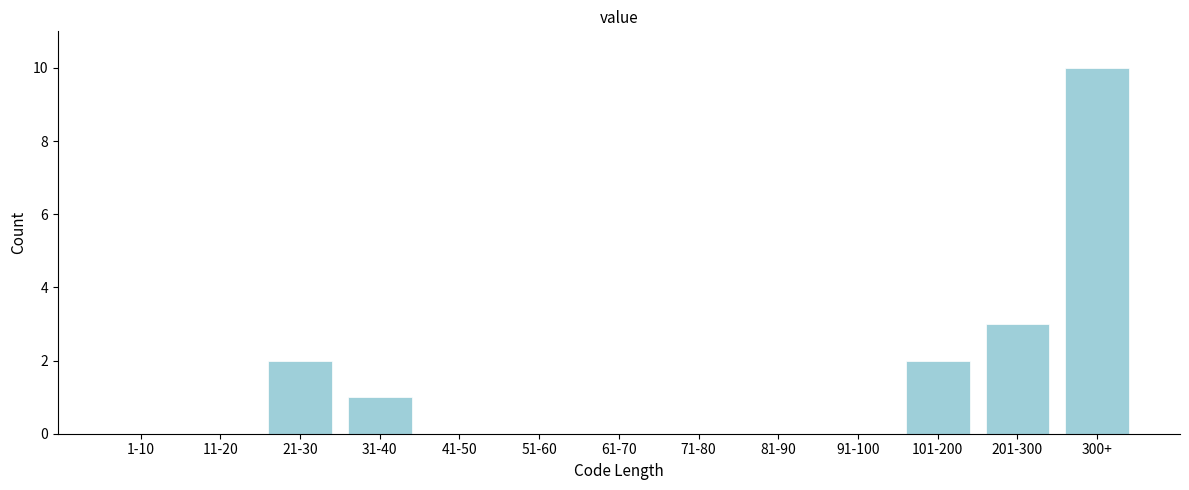

Reading right to left, transcribe all the data shown in this chart.

300+=10	201-300=3	101-200=2	91-100=0	81-90=0	71-80=0	61-70=0	51-60=0	41-50=0	31-40=1	21-30=2	11-20=0	1-10=0